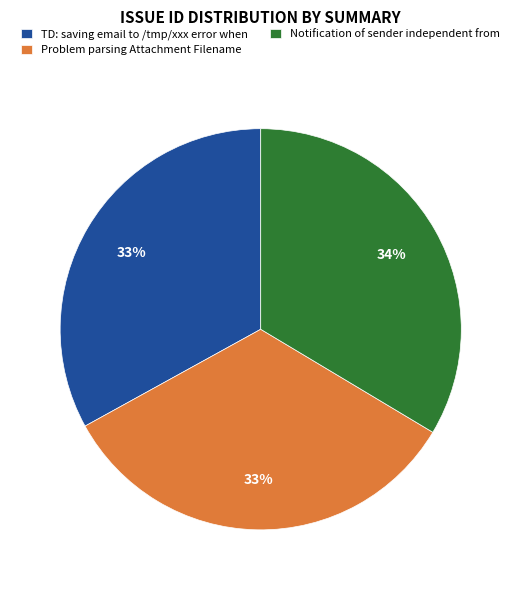

Count the number of slices in the pie.

3